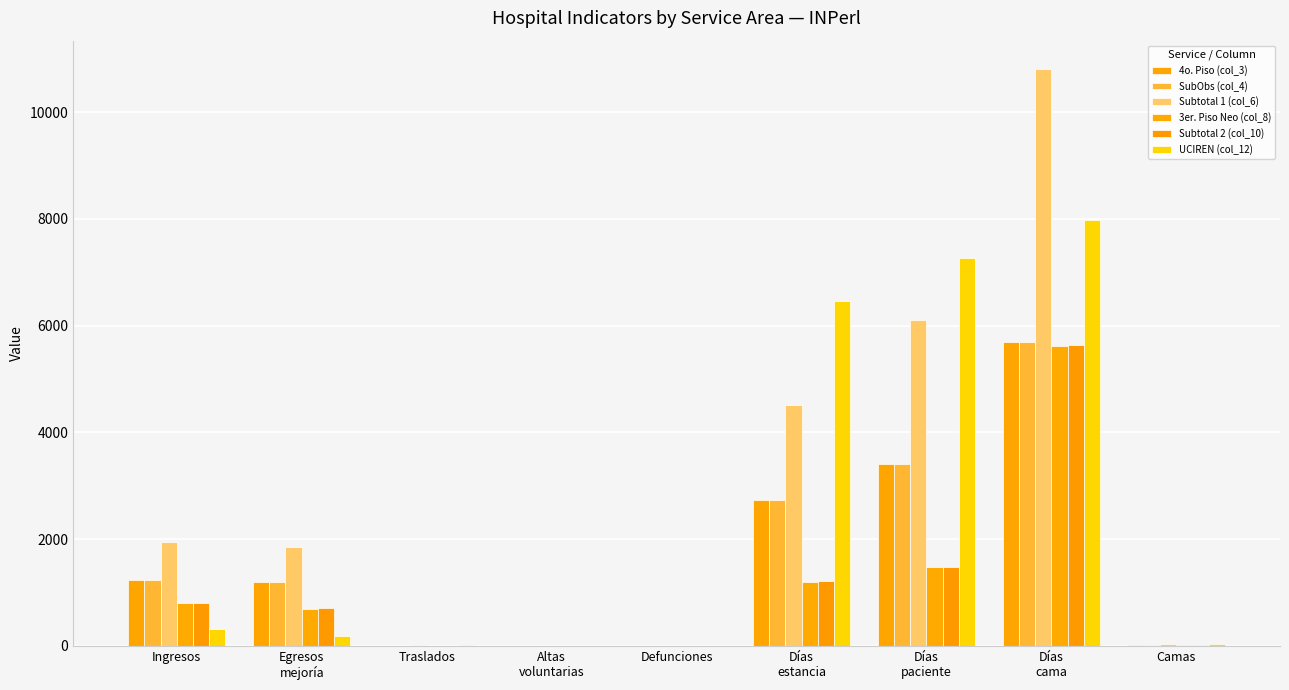

What is the total value across all series at Días
estancia?

18832